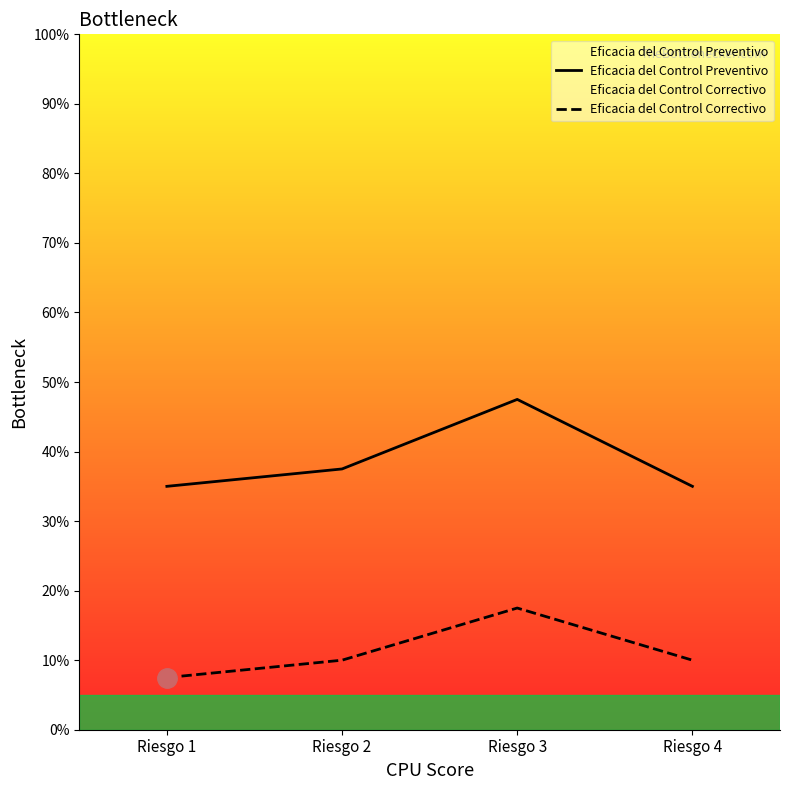

What are all the series names shown in the legend?

Eficacia del Control Preventivo, Eficacia del Control Correctivo